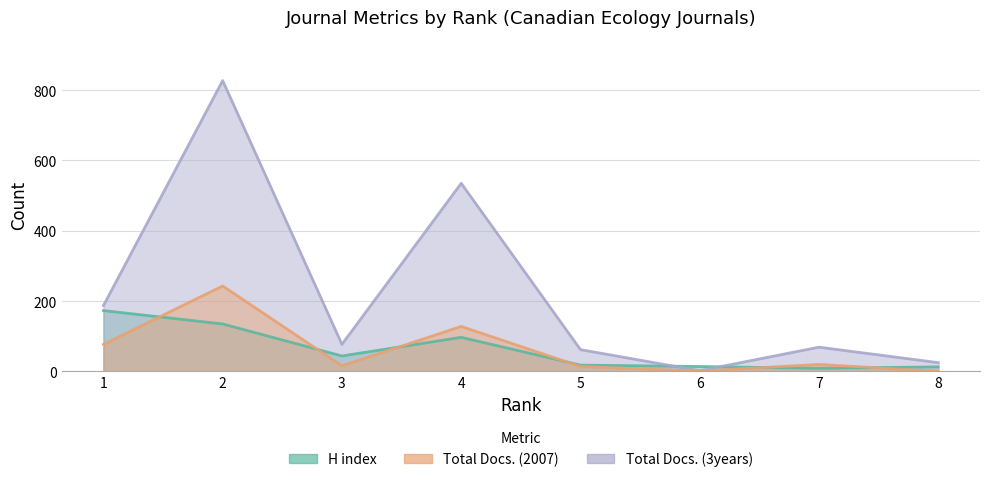

What is the value of the H index point at the 3rd from the left?

44